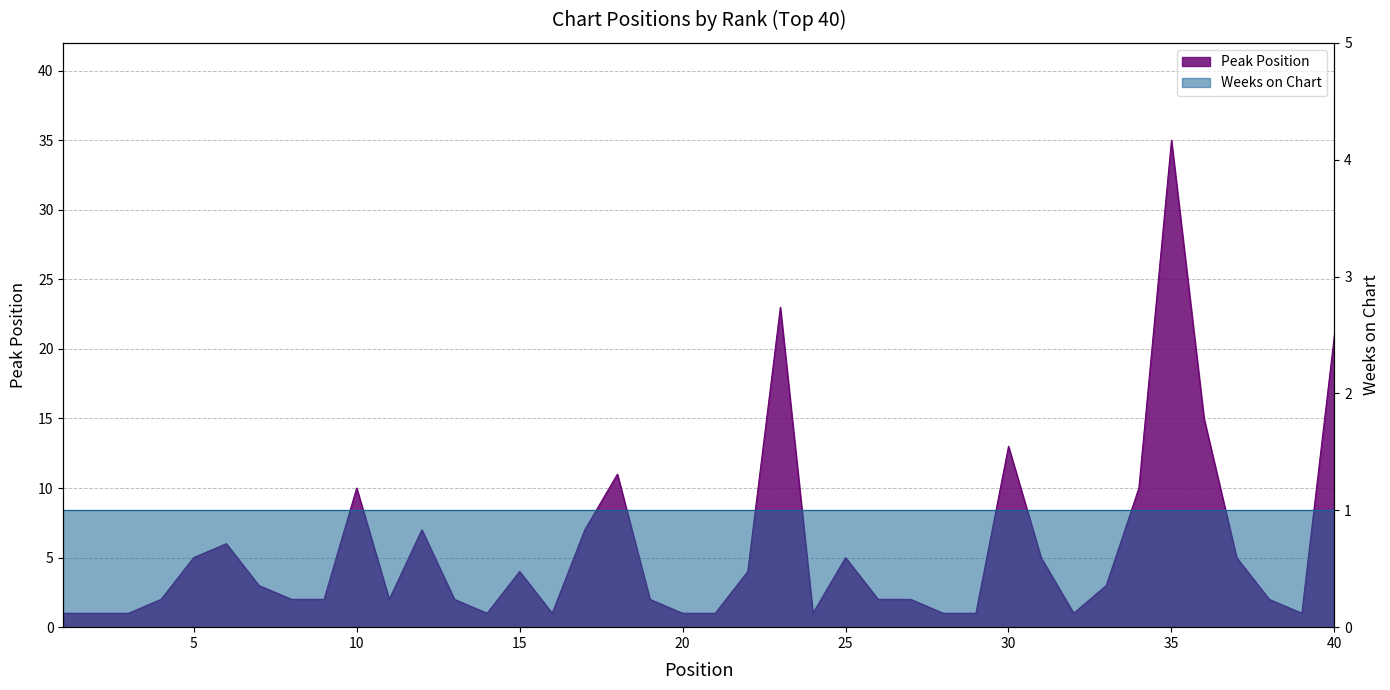

How many data points does each series have?

40